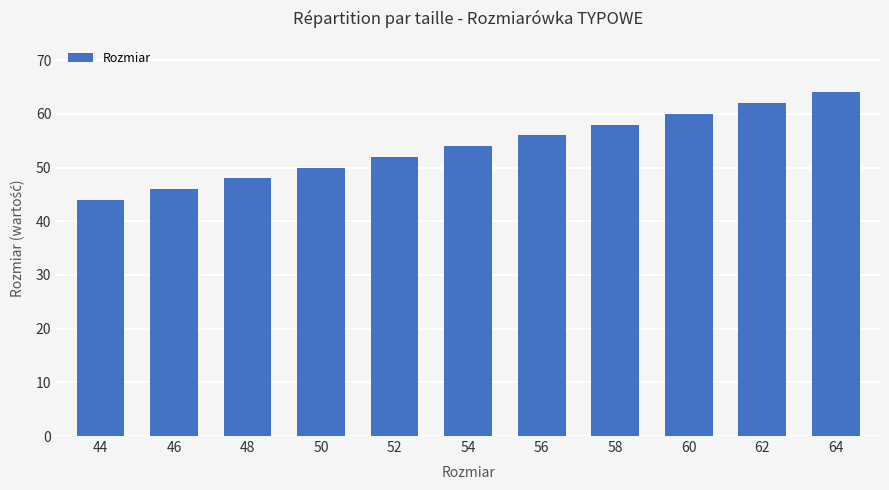

What is the average value?

54